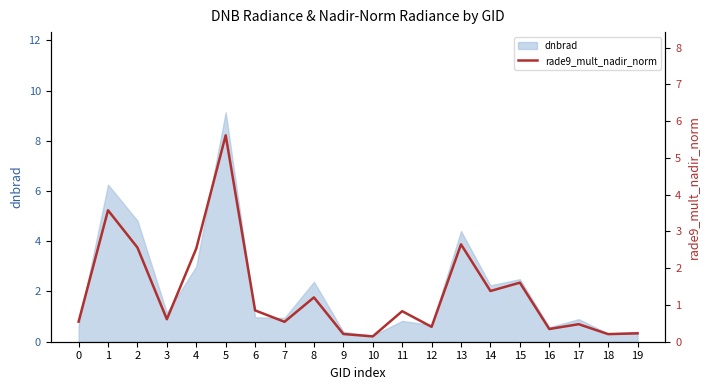

What is the value of the 20th point from the left?

0.2